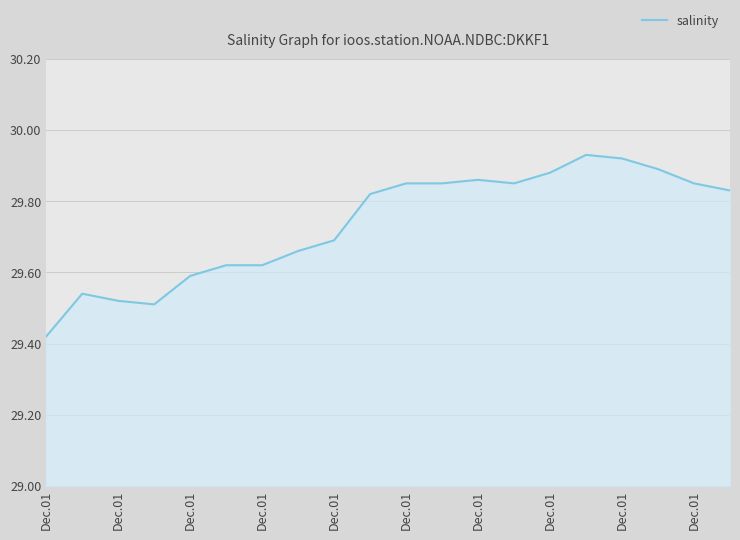

What is the minimum value shown in the chart?

29.4